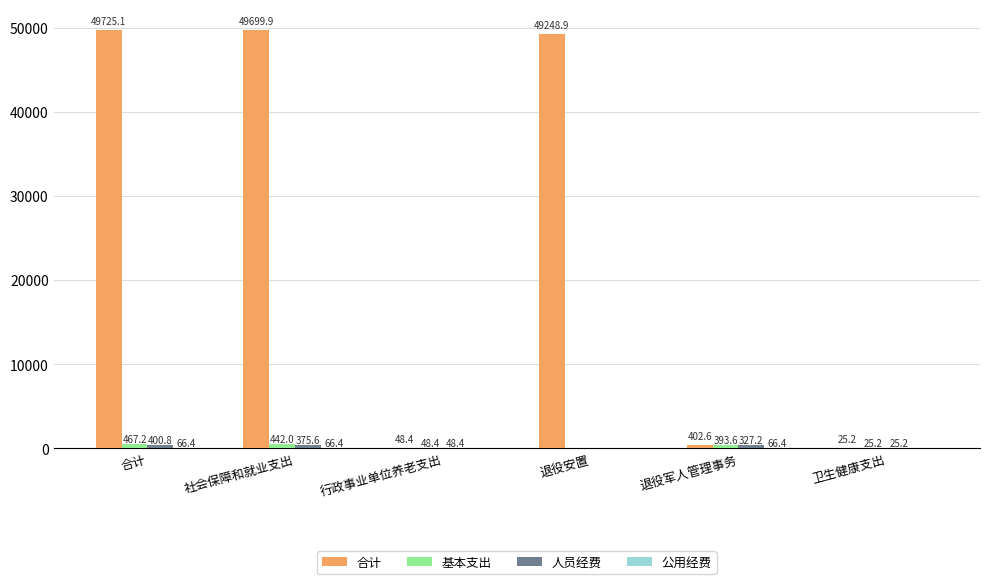

Which series has the largest total across all categories?

合计